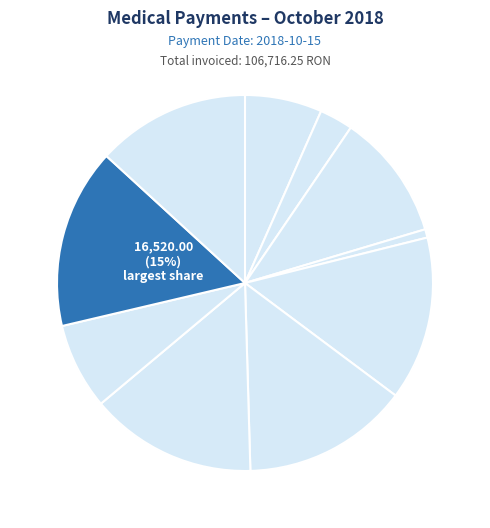

What is the largest slice in the pie chart?

SC IONELA MEDICAL EXPERT SRL